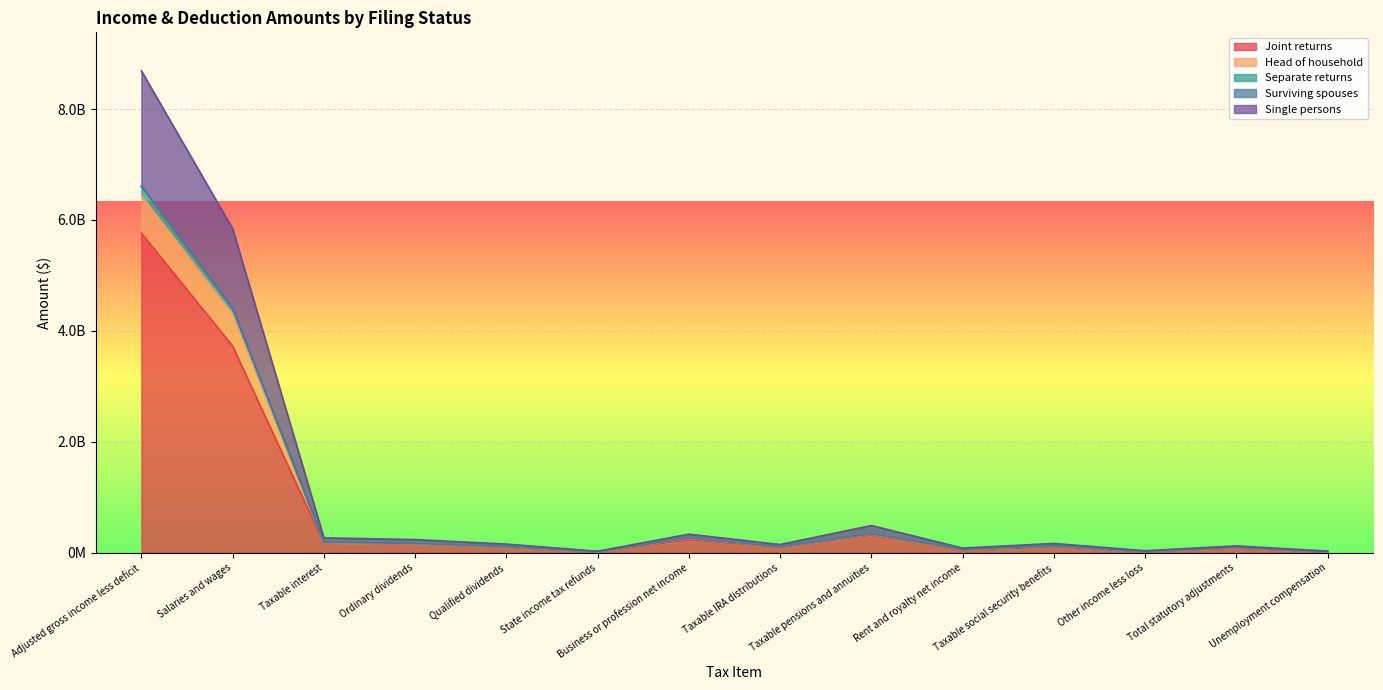

True or false: Joint returns and Single persons cross at least once.

False